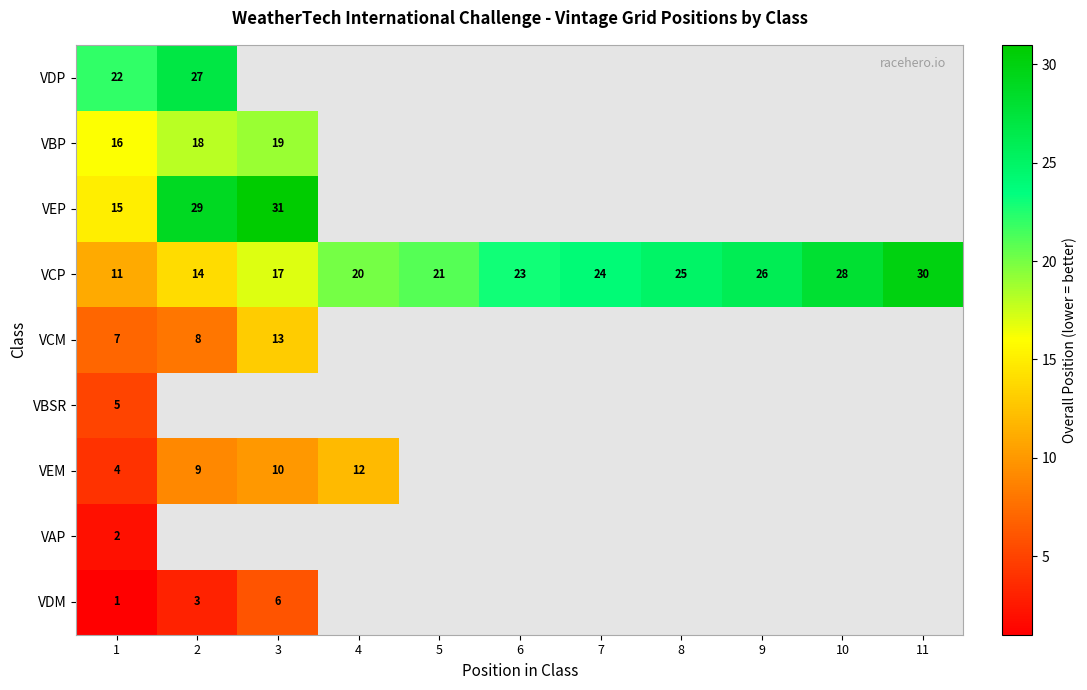

What is the highest value of the VCP series?

30